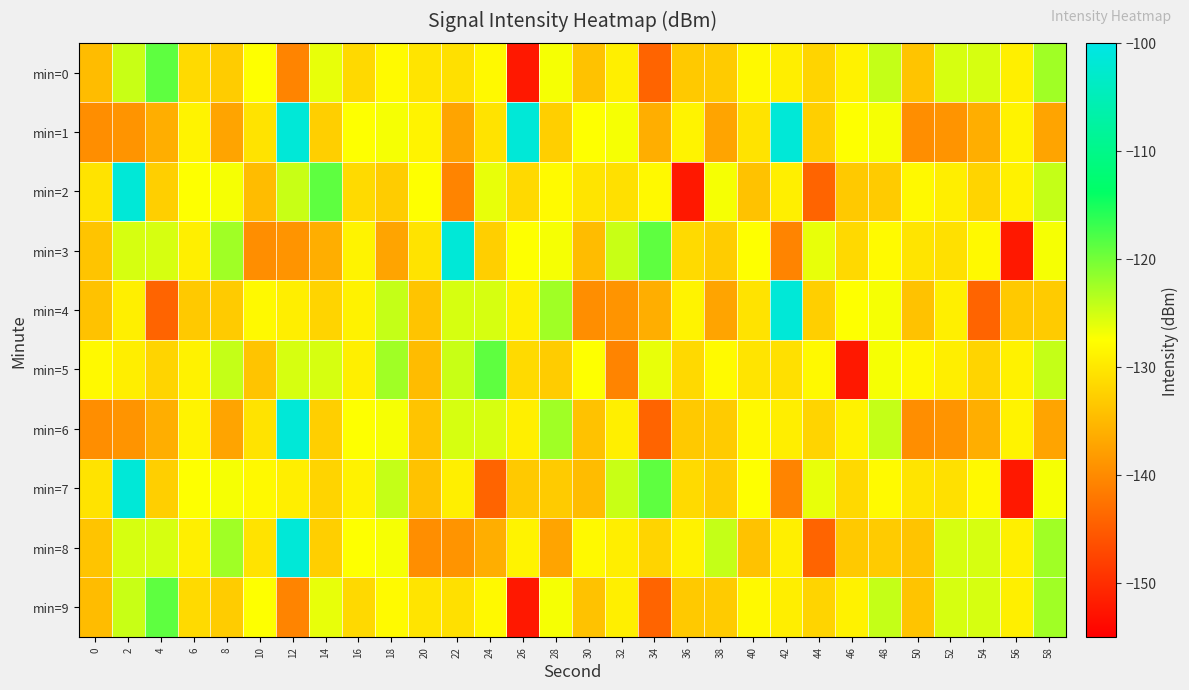

List the series in order of their peak value, lowest first.

min=0, min=5, min=9, min=1, min=2, min=3, min=4, min=6, min=7, min=8